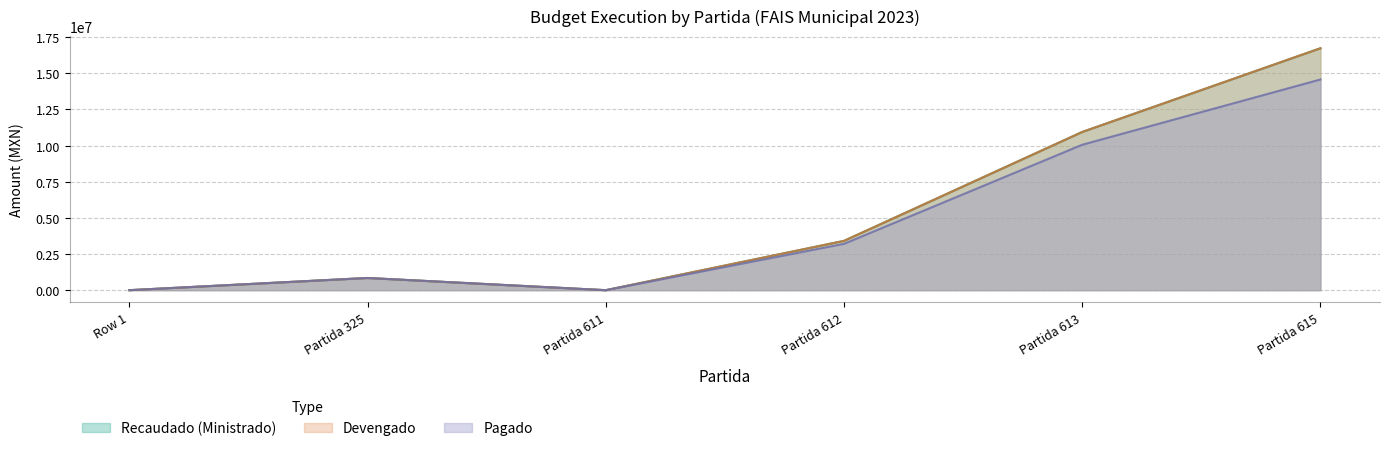

Is it true that Pagado equals 0.0 at Partida 611?

True